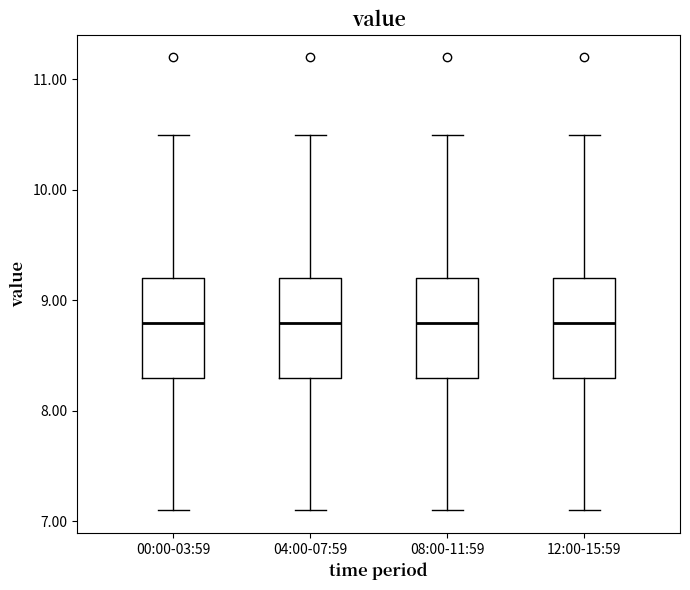

Where does the median line of the box for 04:00-07:59 sit on the y-axis? The values are not printed on the chart, so give them approximately, as read against the axis.

8.8